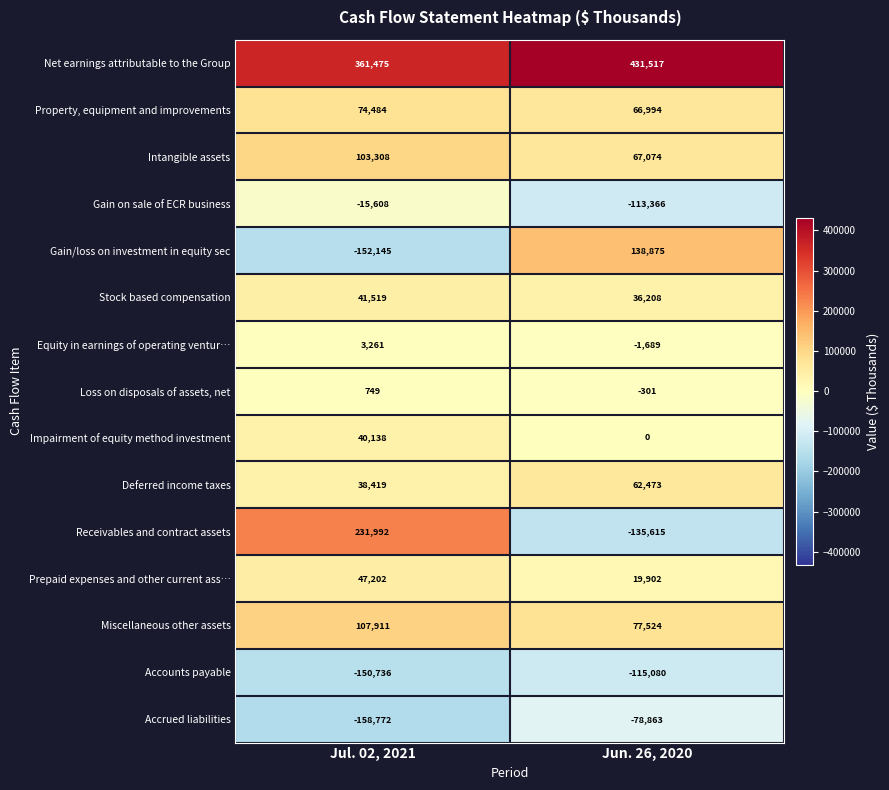

Rank the series at Jun. 26, 2020 from lowest to highest value.

Receivables and contract assets, Accounts payable, Gain on sale of ECR business, Accrued liabilities, Equity in earnings of operating ventur…, Loss on disposals of assets, net, Impairment of equity method investment, Prepaid expenses and other current ass…, Stock based compensation, Deferred income taxes, Property, equipment and improvements, Intangible assets, Miscellaneous other assets, Gain/loss on investment in equity sec, Net earnings attributable to the Group